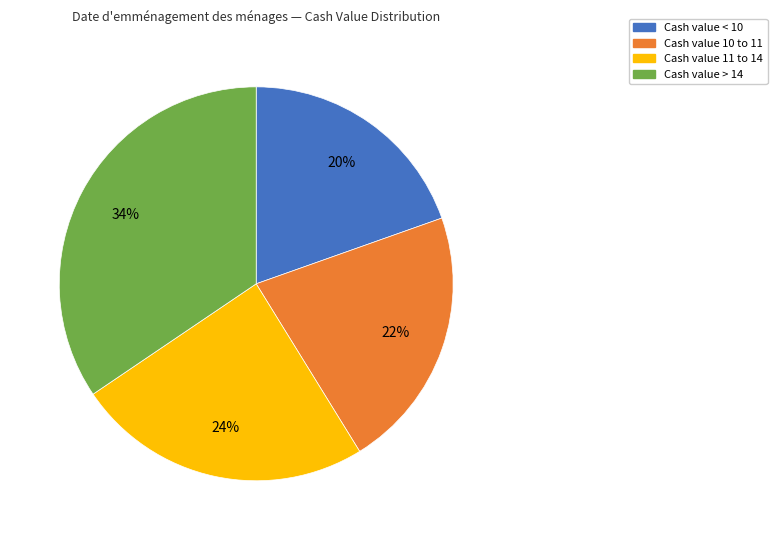

Does any single category account for the majority?

No